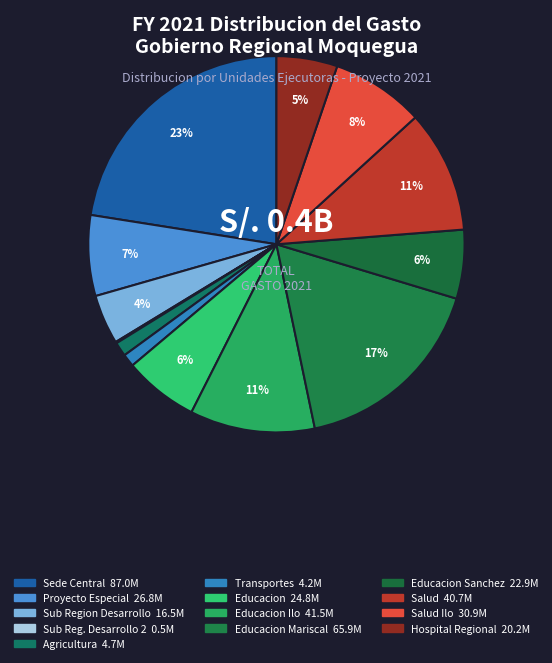

Does any single category account for the majority?

No